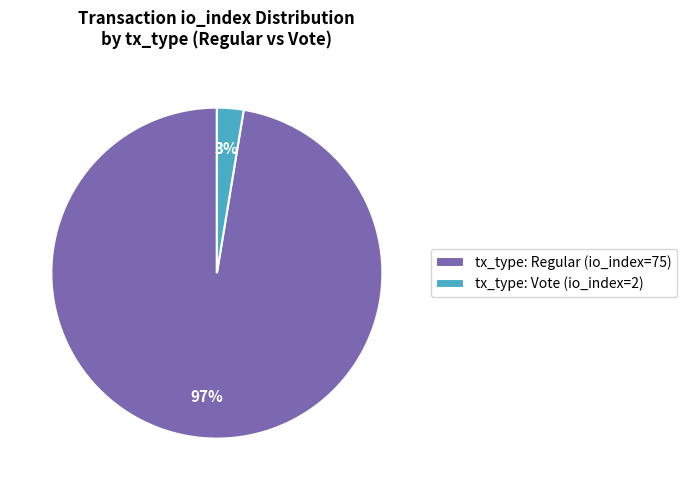

How many slices are in this pie chart?

2